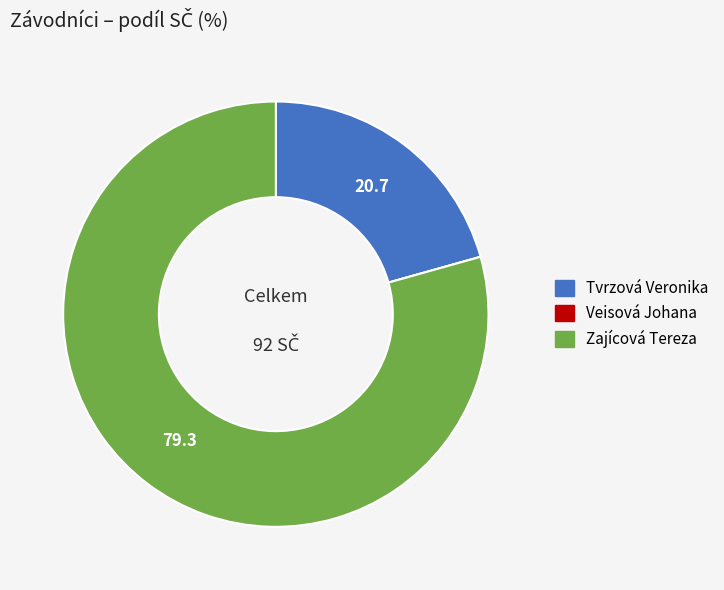

Does Zajícová Tereza account for over 50% of the chart?

Yes